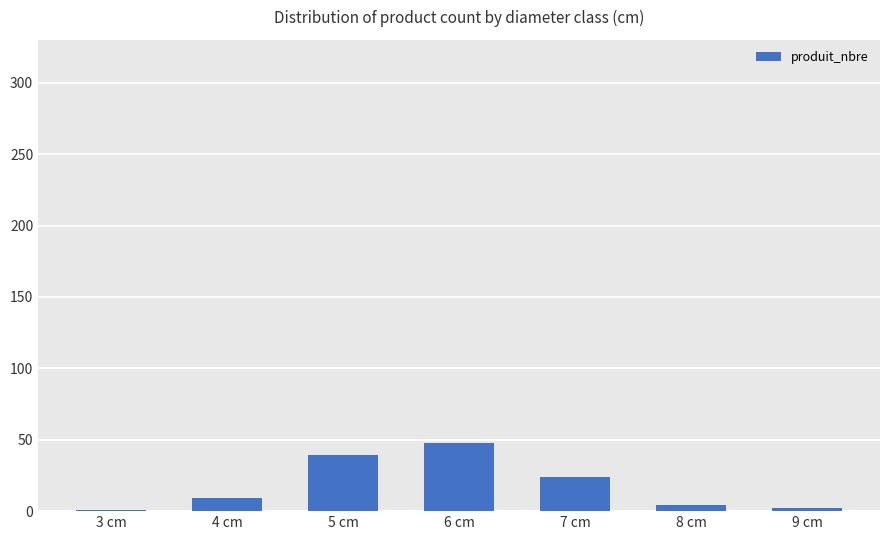

Is it true that the value at 4 cm is 9?

True